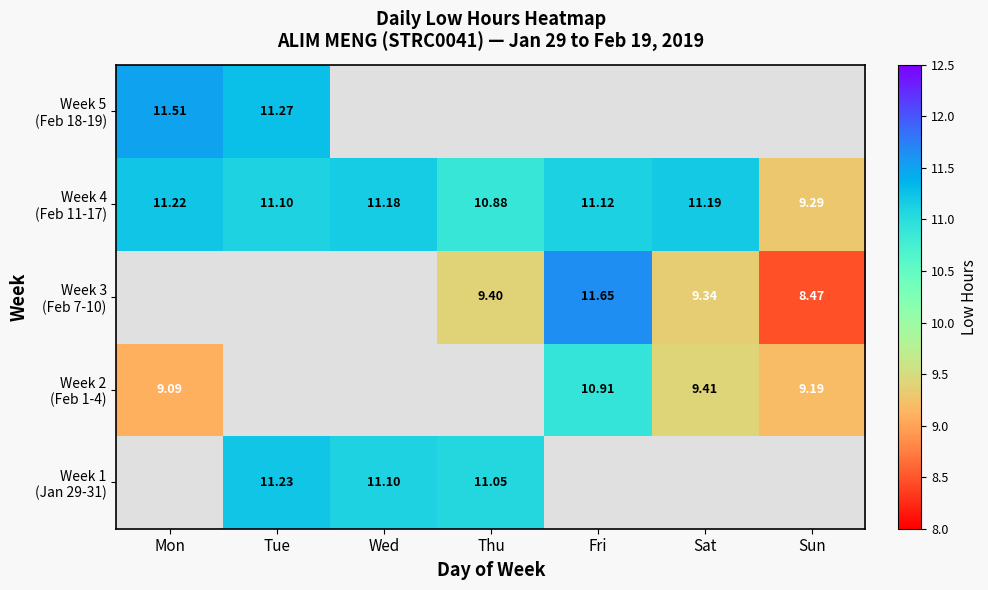

Which category has the lowest value across all series?

Sun